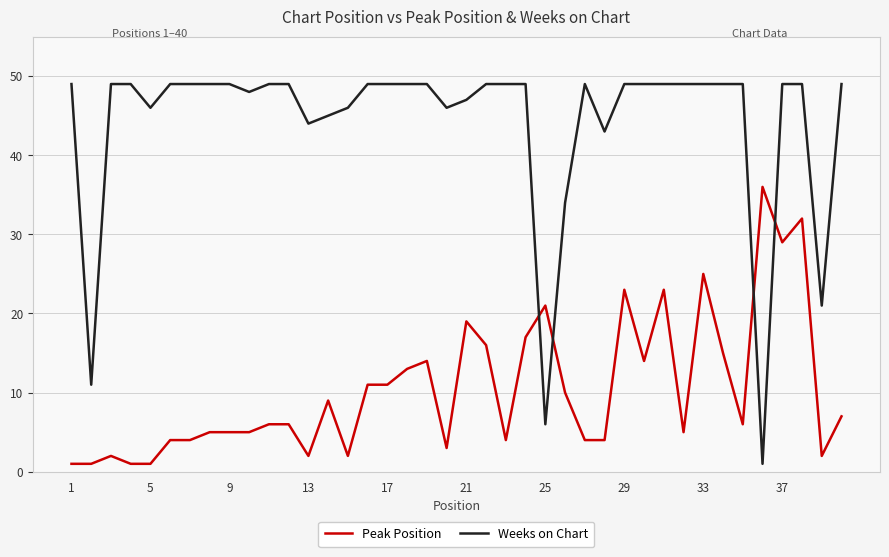

How many lines are shown in the chart?

2